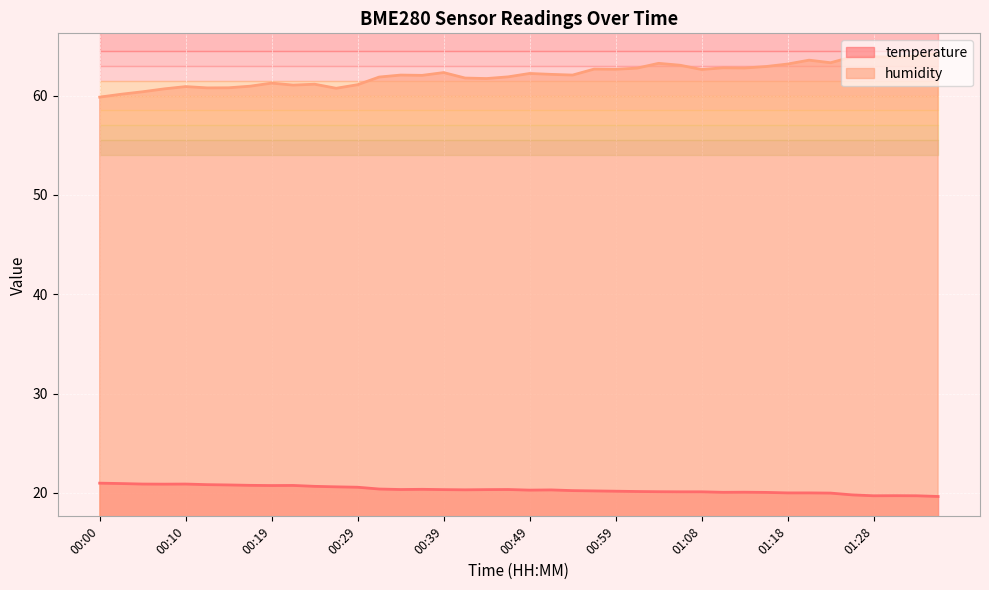

What is the maximum value shown in the chart?

64.3